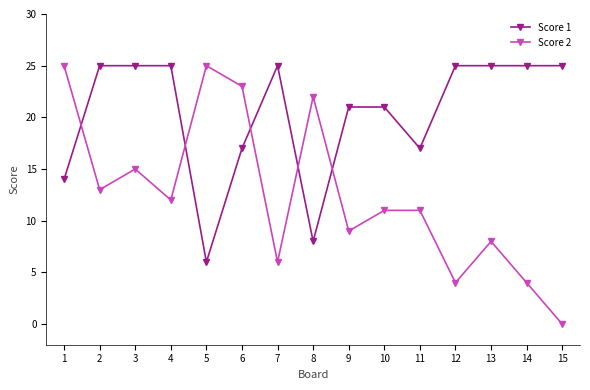

What is the value of the Score 1 point at the 14th from the left?

25